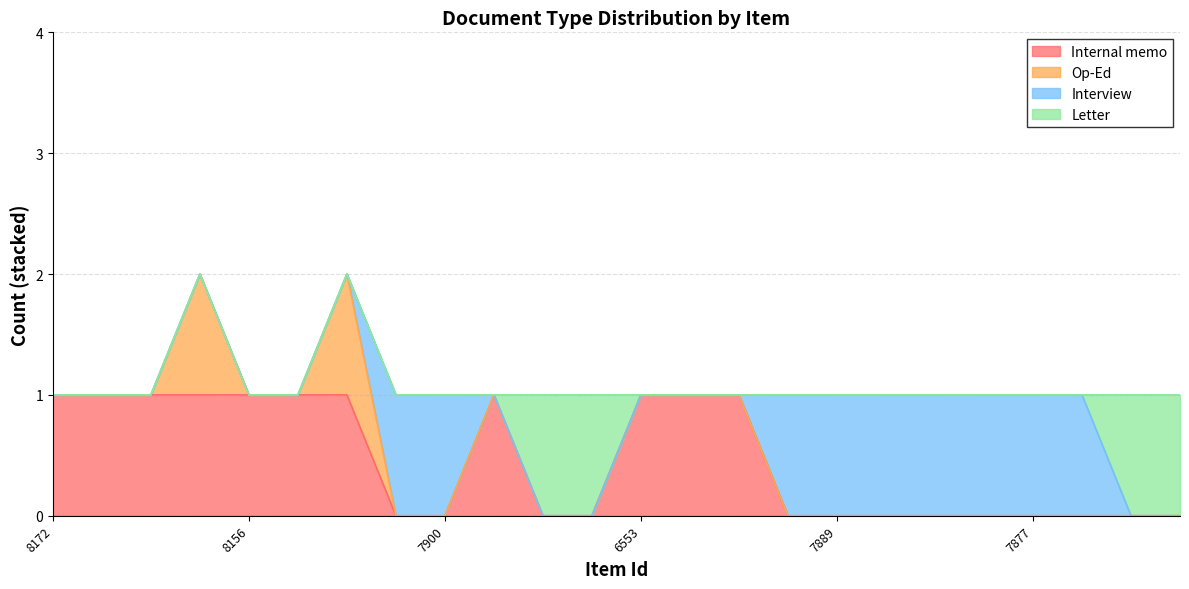

Which series has the widest spread of values?

Internal memo